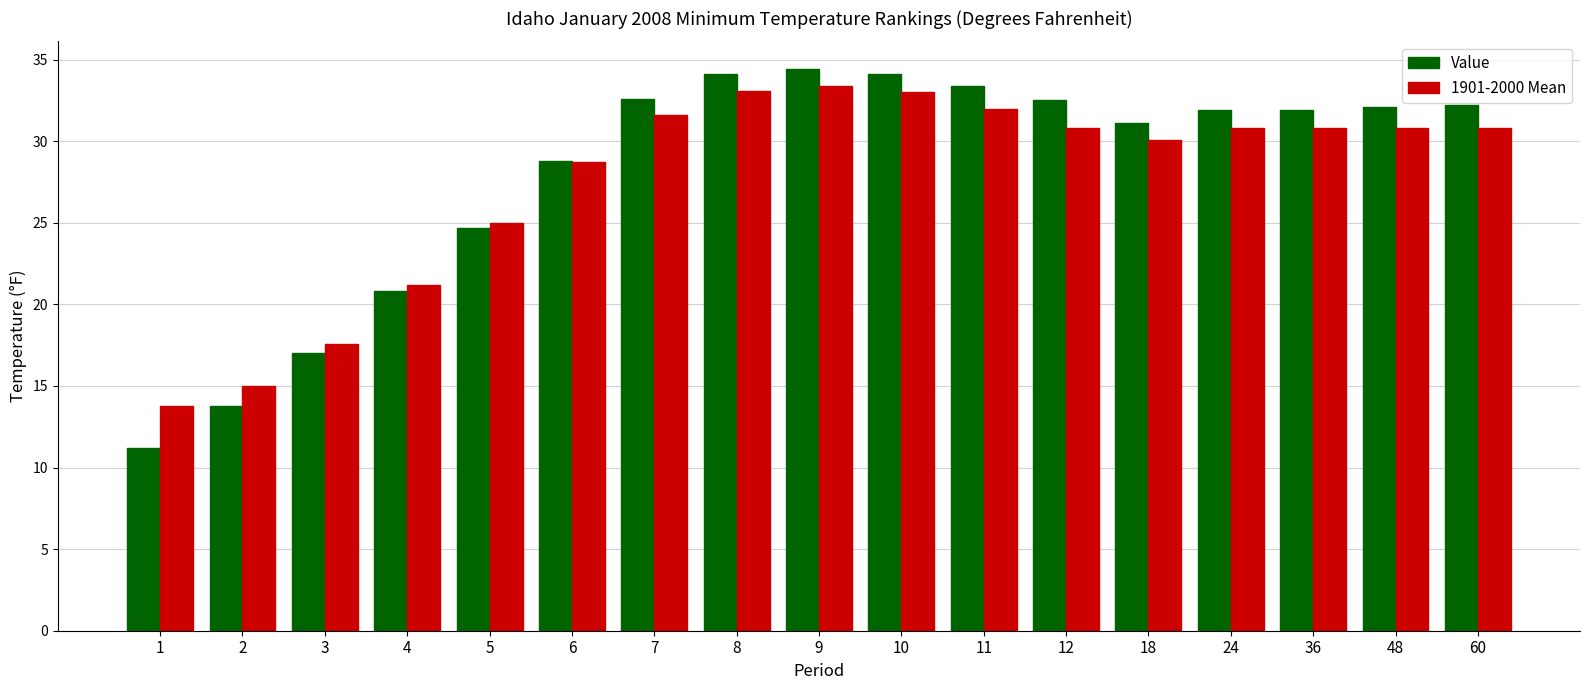

What is the sum of all 1901-2000 Mean values?

468.5